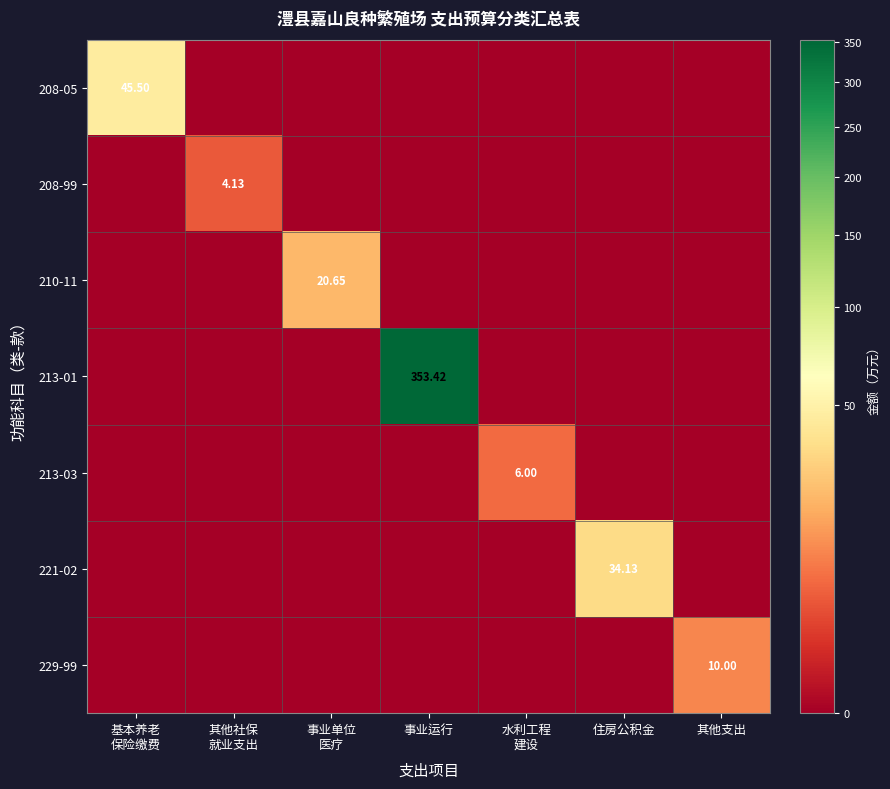

At how many categories does at least one series exceed 57?

1